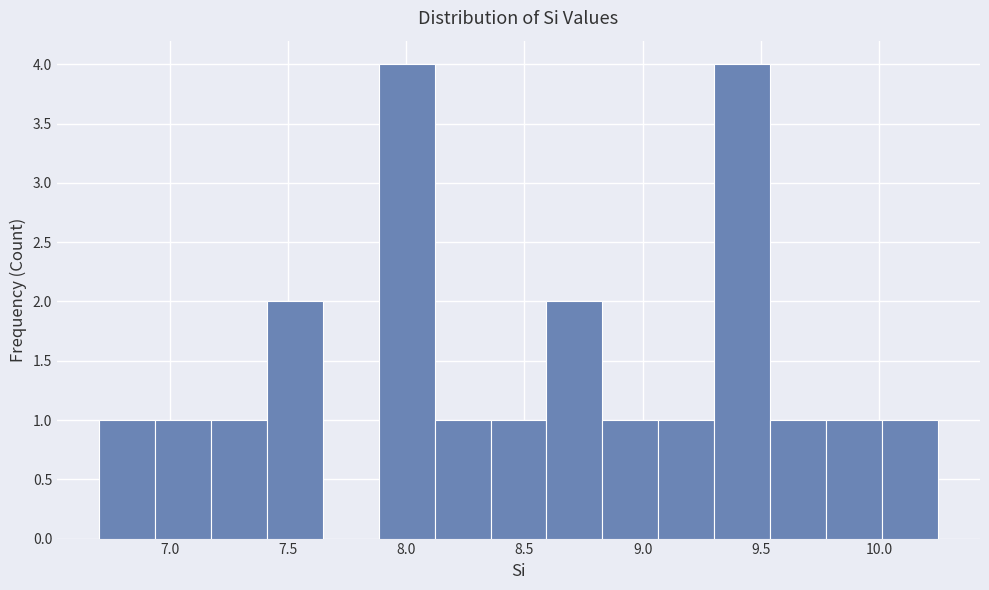

What is the height of the bar covering 9.05 to 9.30 on the x-axis? Neither the bar edges nor the heights are printed on the chart, so give them approximately, as read against the axes.

1